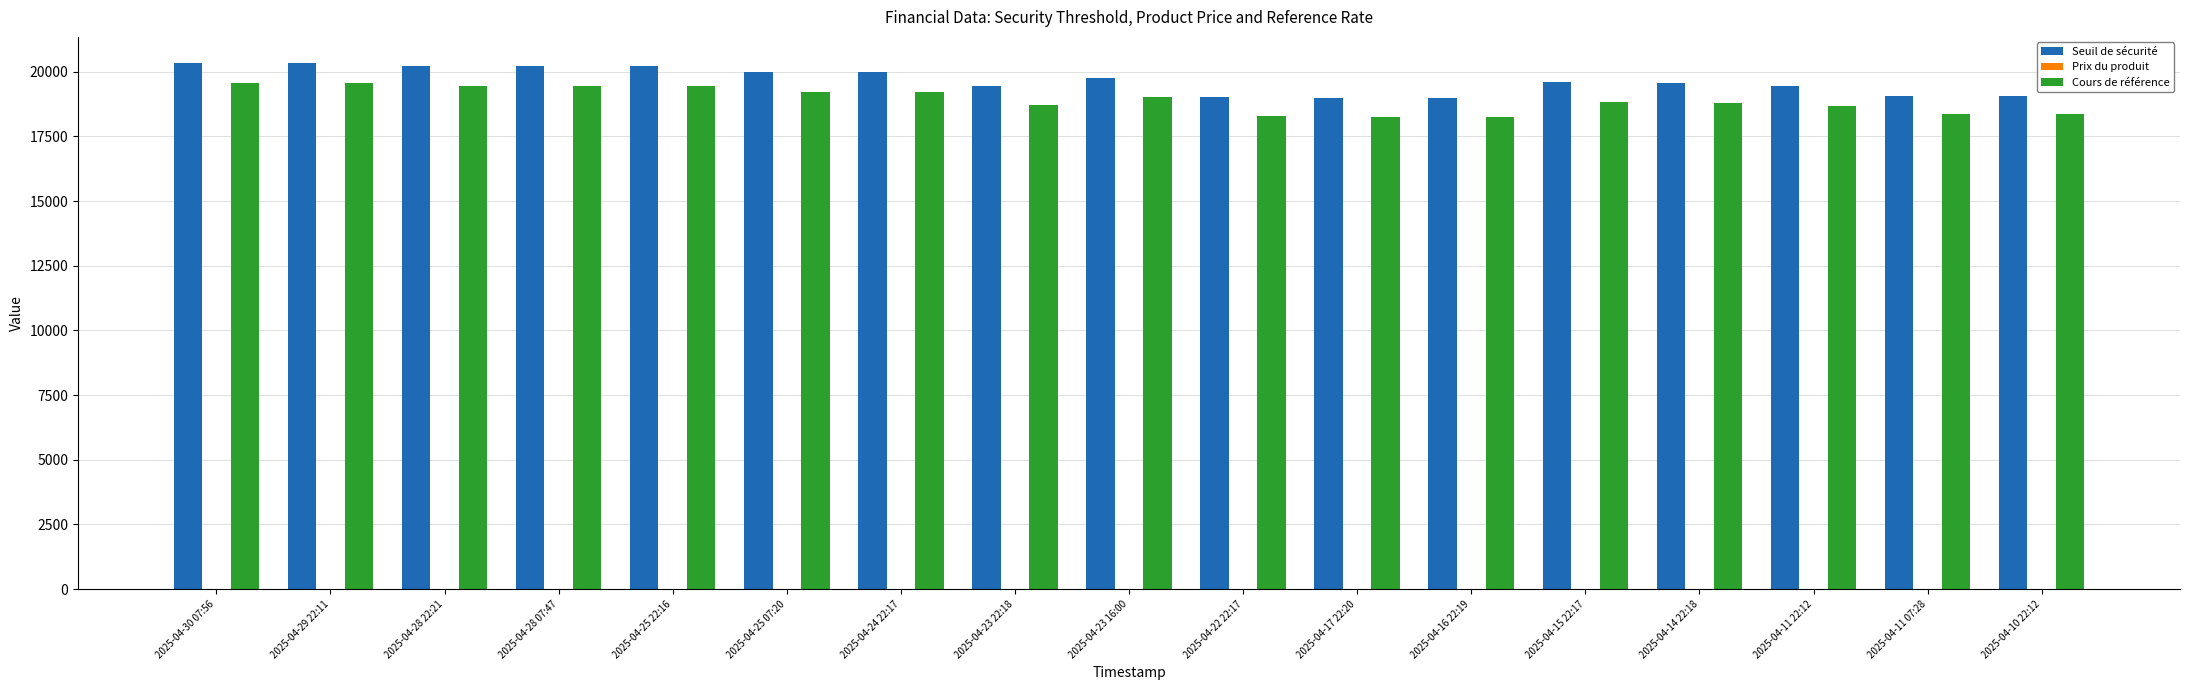

The value of Cours de référence at 2025-04-28 22:21 is 30346.5. True or false?

False